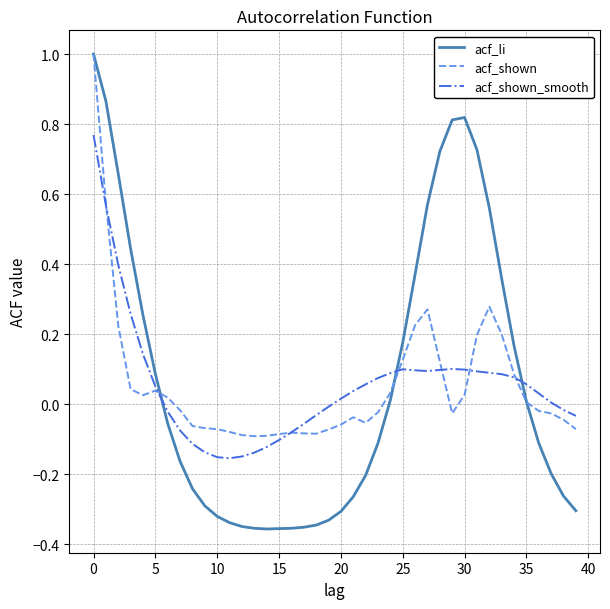

What is the maximum value shown in the chart?

1.0